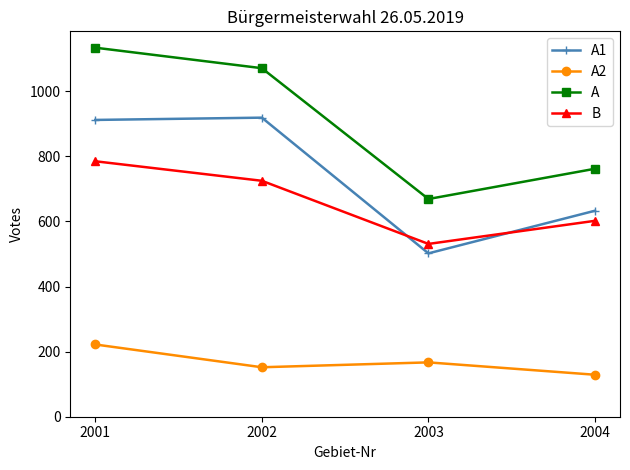

At how many categories does at least one series exceed 638?

4